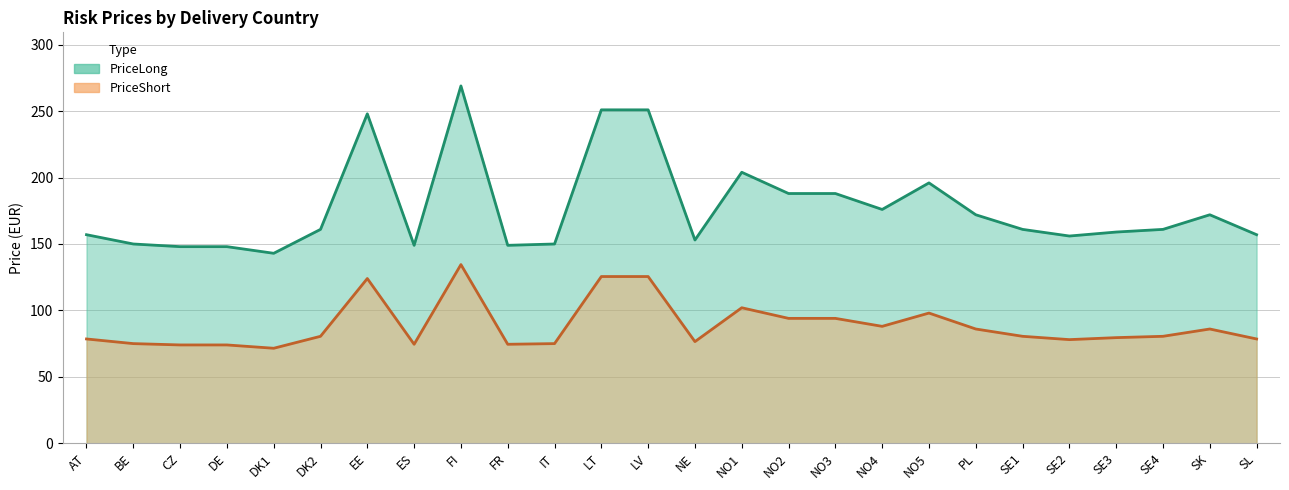

Which category has the highest value across all series?

FI